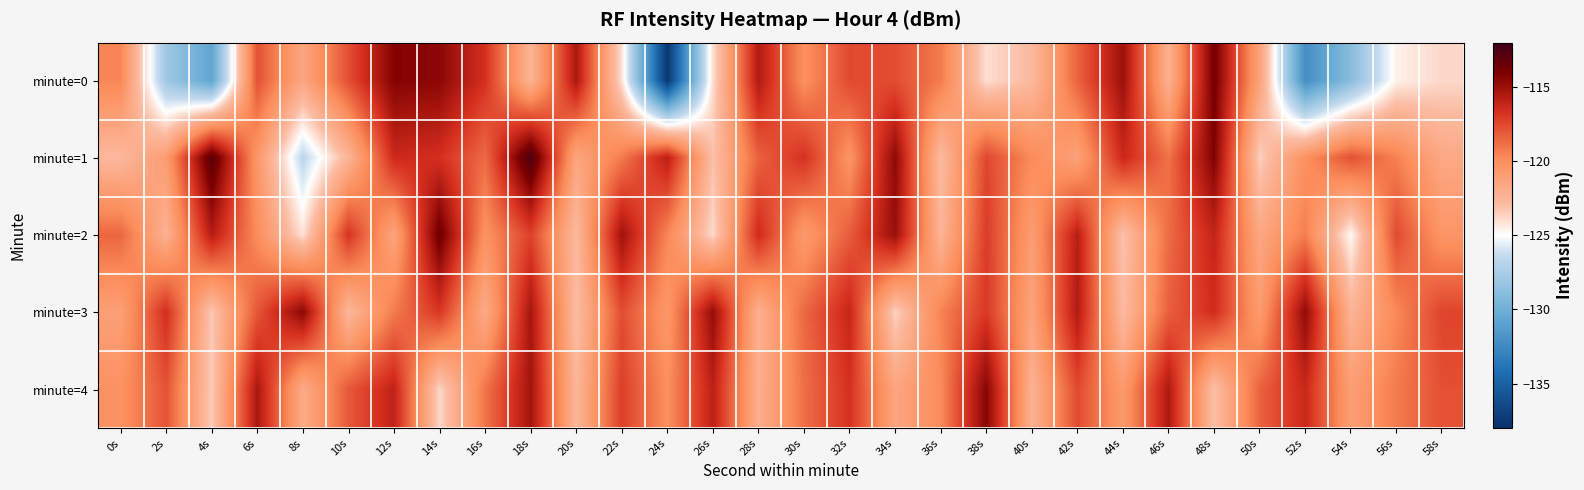

Reading left to right, transcribe all the data shown in this chart.

minute=0: 0s=-119.6	2s=-127.9	4s=-130.8	6s=-117.8	8s=-121.5	10s=-117.8	12s=-114.3	14s=-114.5	16s=-116.7	18s=-122.5	20s=-115.4	22s=-124.1	24s=-137.6	26s=-124.0	28s=-115.6	30s=-120.1	32s=-117.6	34s=-117.7	36s=-119.2	38s=-124.0	40s=-122.8	42s=-118.4	44s=-115.0	46s=-122.2	48s=-113.8	50s=-121.2	52s=-132.2	54s=-128.9	56s=-124.6	58s=-123.8
minute=1: 0s=-122.8	2s=-120.9	4s=-112.9	6s=-120.5	8s=-126.6	10s=-122.5	12s=-116.4	14s=-116.7	16s=-118.7	18s=-112.4	20s=-121.5	22s=-119.2	24s=-115.8	26s=-123.1	28s=-118.4	30s=-116.7	32s=-120.3	34s=-114.6	36s=-122.9	38s=-117.5	40s=-119.8	42s=-121.2	44s=-116.3	46s=-118.9	48s=-114.2	50s=-123.6	52s=-120.1	54s=-117.8	56s=-119.4	58s=-121.7
minute=2: 0s=-118.5	2s=-122.3	4s=-115.7	6s=-119.9	8s=-124.1	10s=-116.8	12s=-121.4	14s=-113.6	16s=-120.2	18s=-117.3	20s=-122.8	22s=-115.1	24s=-119.6	26s=-123.9	28s=-116.4	30s=-120.7	32s=-118.2	34s=-114.9	36s=-122.5	38s=-117.1	40s=-120.9	42s=-115.8	44s=-123.2	46s=-118.7	48s=-116.1	50s=-121.6	52s=-119.3	54s=-124.8	56s=-117.6	58s=-120.4
minute=3: 0s=-121.1	2s=-116.6	4s=-123.4	6s=-118.0	8s=-114.5	10s=-122.7	12s=-119.2	14s=-116.9	16s=-121.8	18s=-115.3	20s=-123.0	22s=-117.7	24s=-120.5	26s=-114.8	28s=-122.2	30s=-118.6	32s=-116.2	34s=-123.7	36s=-119.5	38s=-117.0	40s=-121.3	42s=-115.6	44s=-122.9	46s=-118.3	48s=-116.5	50s=-120.8	52s=-114.7	54s=-122.4	56s=-119.7	58s=-117.4
minute=4: 0s=-120.2	2s=-117.9	4s=-123.5	6s=-115.4	8s=-121.9	10s=-118.1	12s=-116.0	14s=-123.8	16s=-119.0	18s=-115.2	20s=-122.6	22s=-117.2	24s=-120.0	26s=-115.9	28s=-122.1	30s=-118.8	32s=-116.7	34s=-121.5	36s=-119.8	38s=-114.4	40s=-122.3	42s=-117.6	44s=-120.7	46s=-115.5	48s=-123.1	50s=-118.4	52s=-116.3	54s=-121.0	56s=-119.2	58s=-117.8